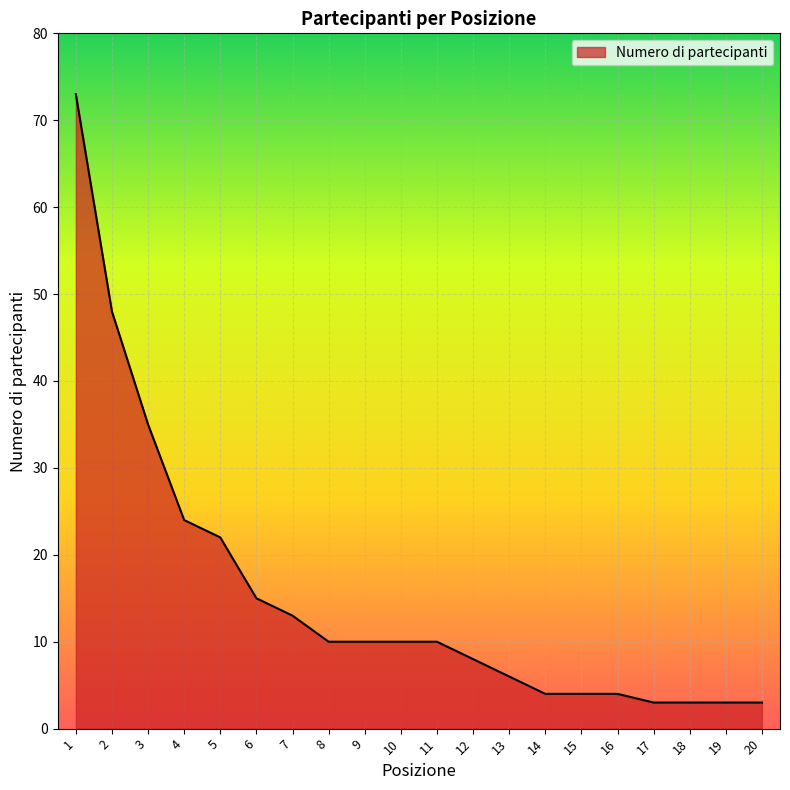

What is the ratio of the value at 1 to the value at 17?

24.3